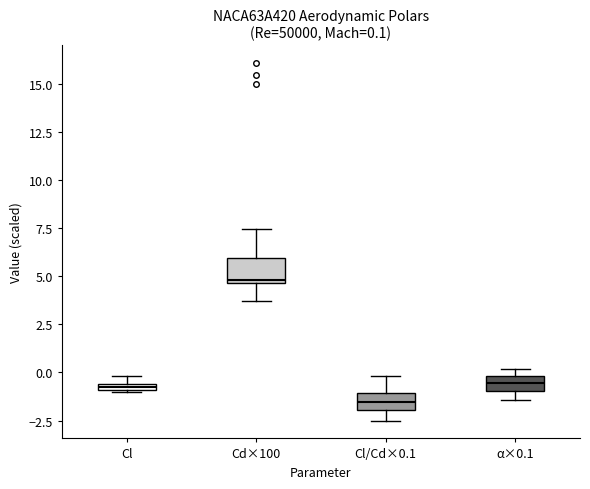

Which box's median line is the highest?

Cd×100